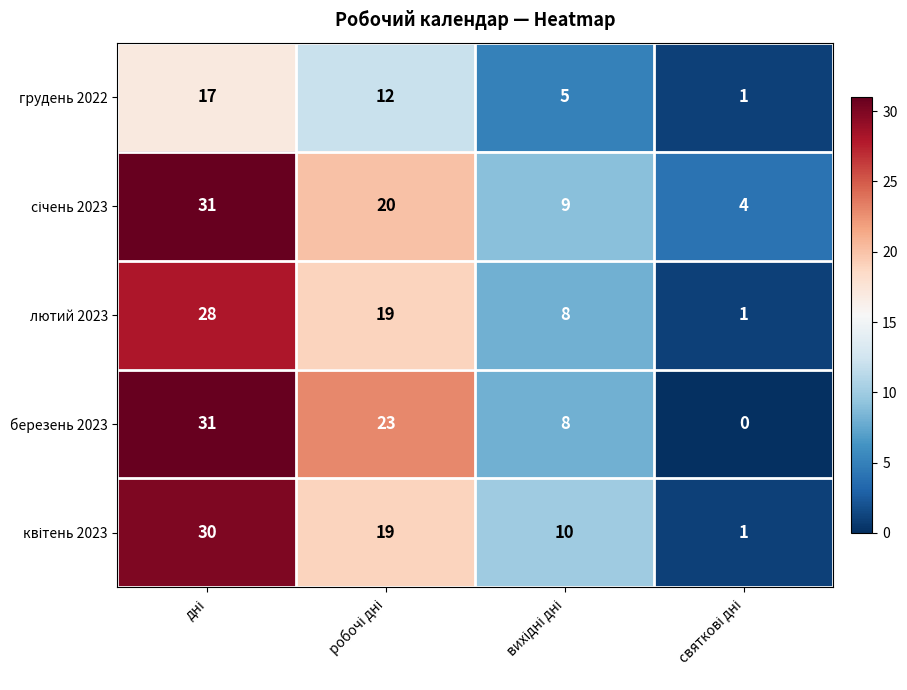

What is the greatest value displayed?

31